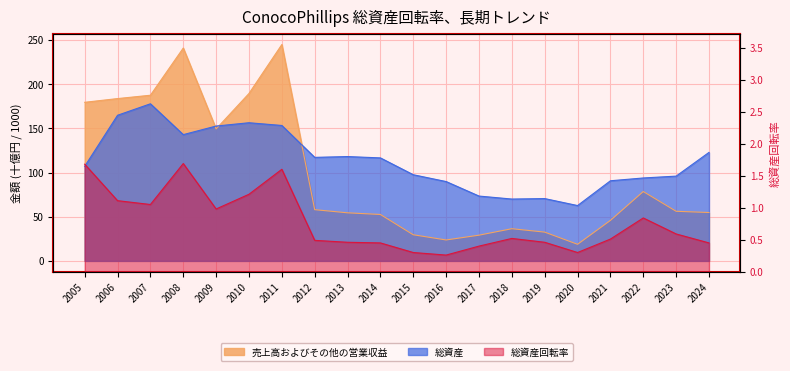

True or false: 総資産 and 総資産回転率 intersect in this chart.

False